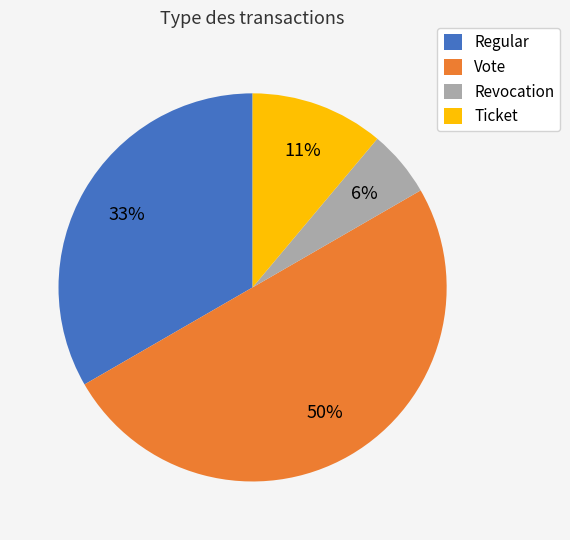

How many slices are in this pie chart?

4